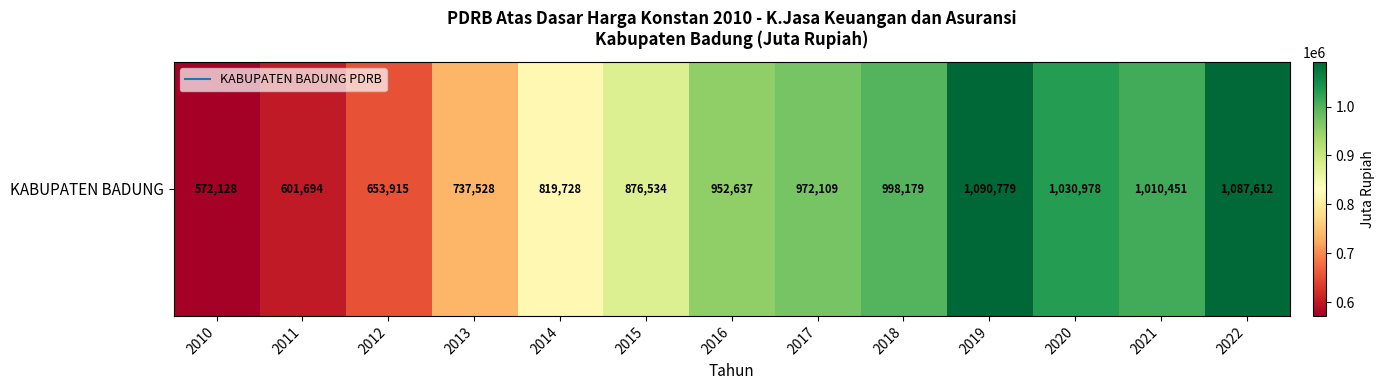

Count the number of values greater than 952637.

7